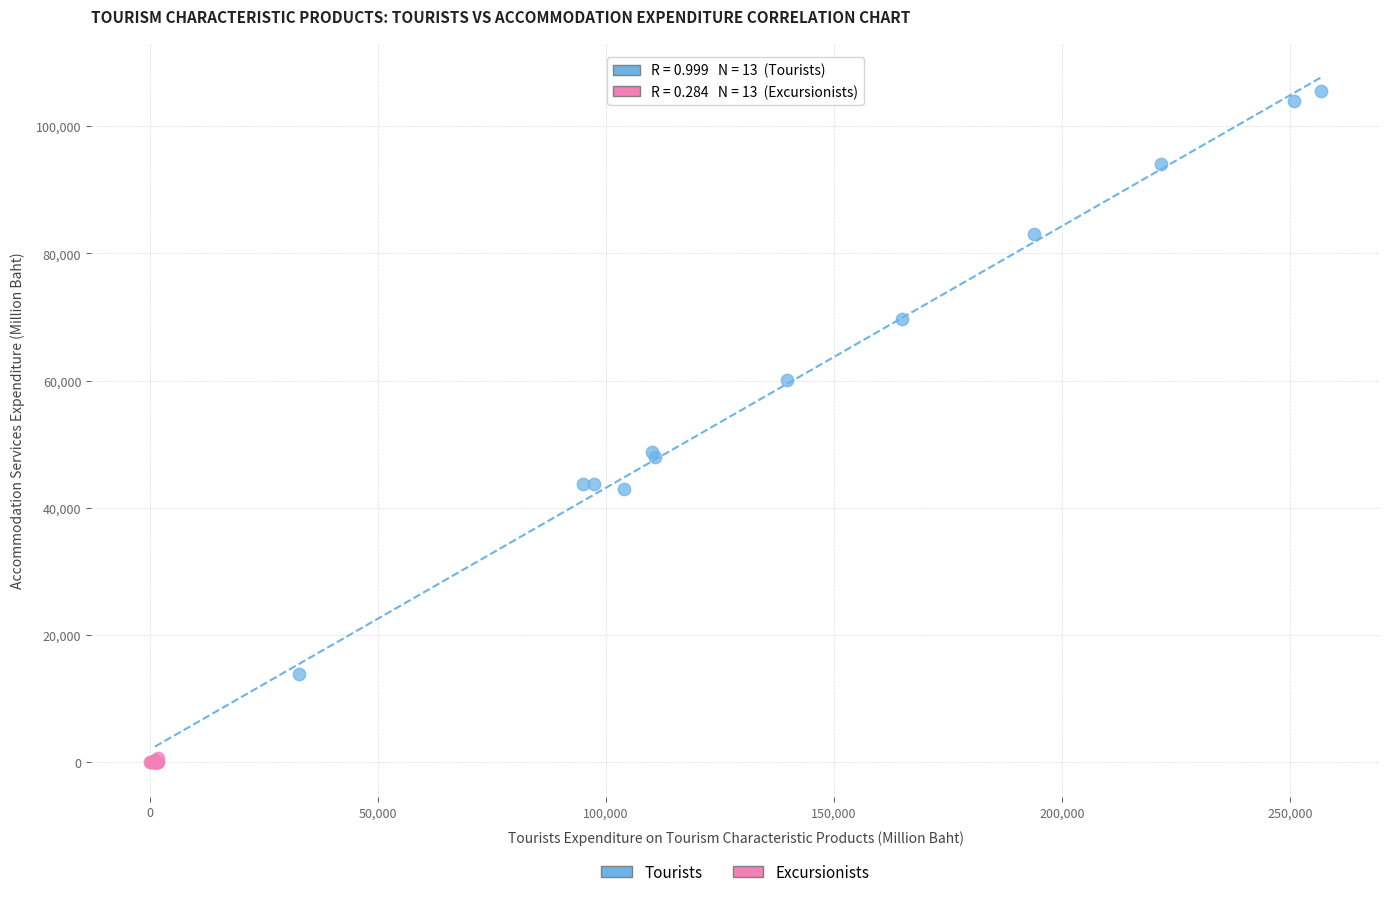

Which series has the largest Y range (max minus min)?

Tourists